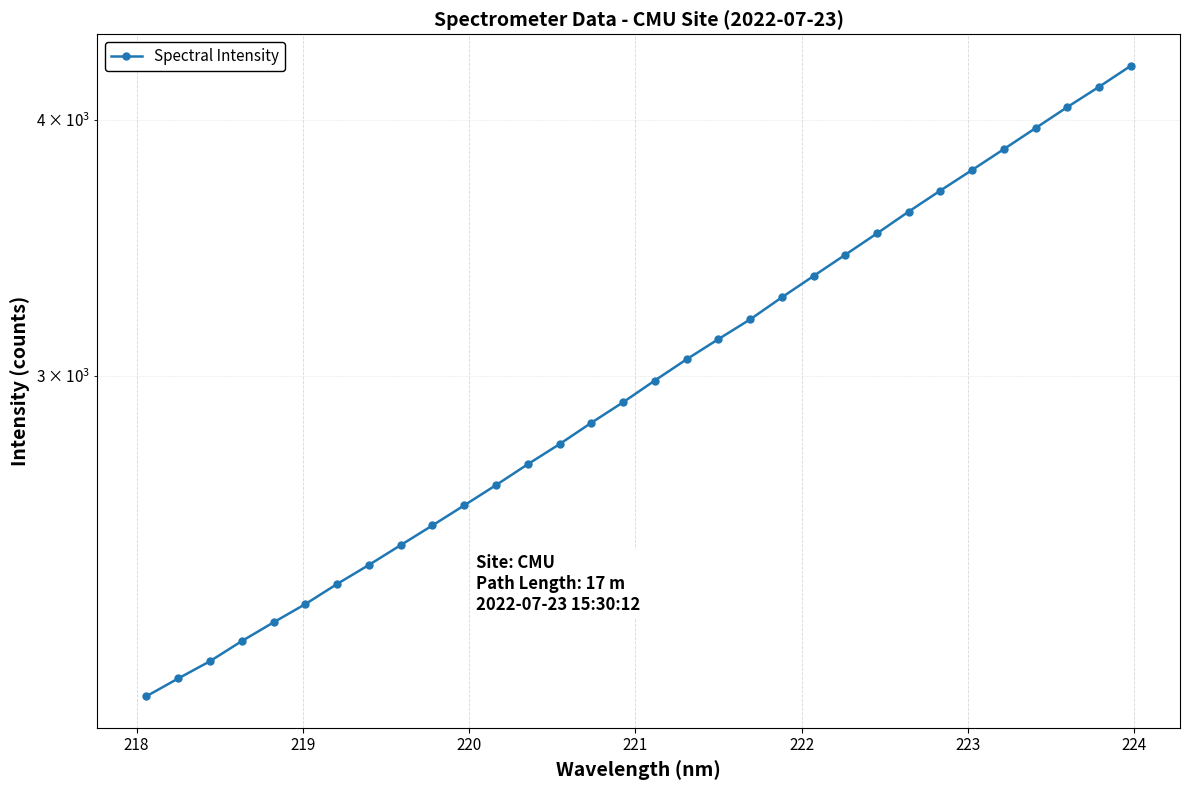

Reading right to left, transcribe all the data shown in this chart.

4250.1	4151.1	4057.7	3963.0	3870.4	3780.9	3694.4	3608.1	3520.6	3437.2	3355.9	3276.4	3196.1	3126.0	3056.0	2984.1	2912.0	2845.7	2778.3	2716.2	2653.3	2593.6	2535.8	2480.2	2425.7	2374.3	2321.2	2274.1	2226.7	2176.9	2135.1	2092.9